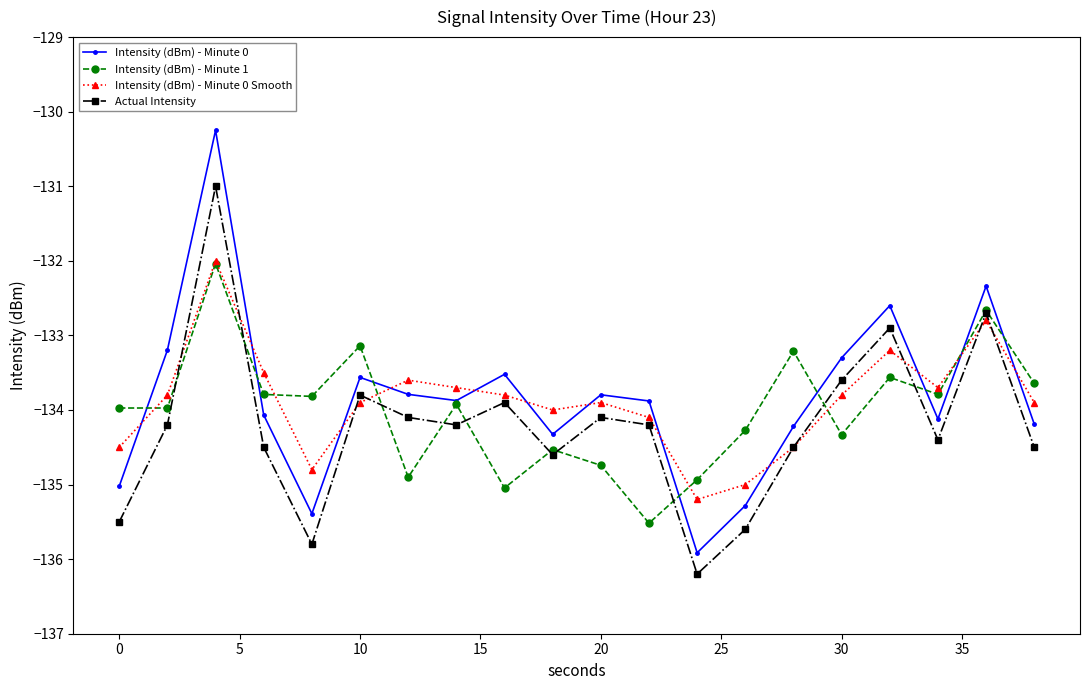

What is the highest value of the Intensity (dBm) - Minute 0 Smooth series?

-132.0